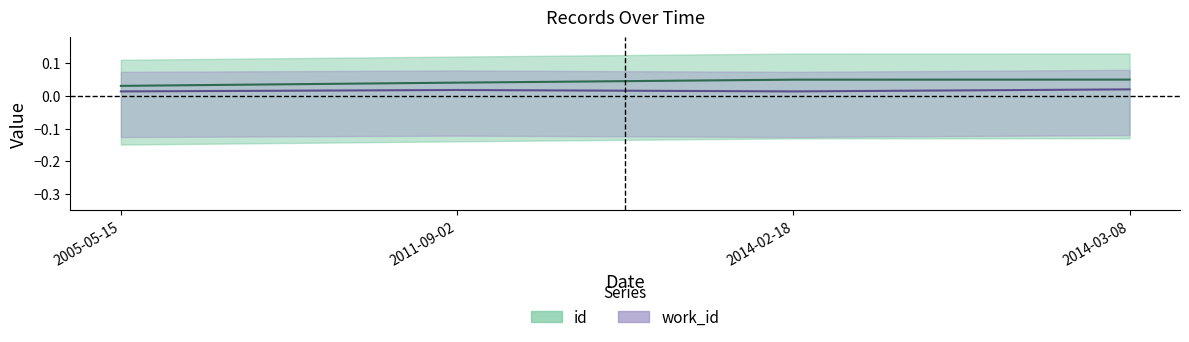

What is the maximum value shown in the chart?

0.1